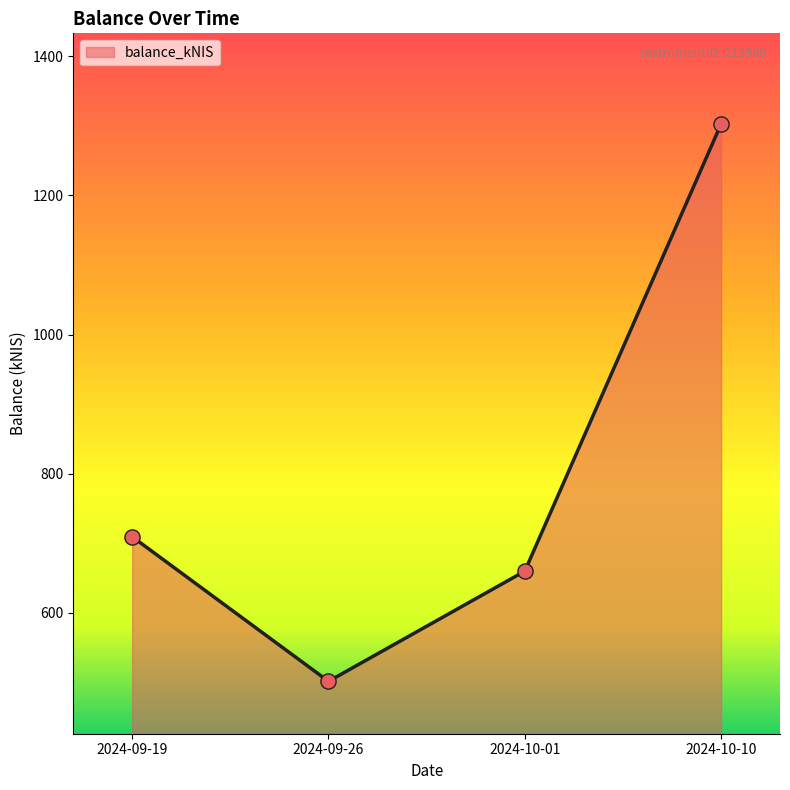

What is the ratio of the value at 2024-10-10 to the value at 2024-09-26?

2.6